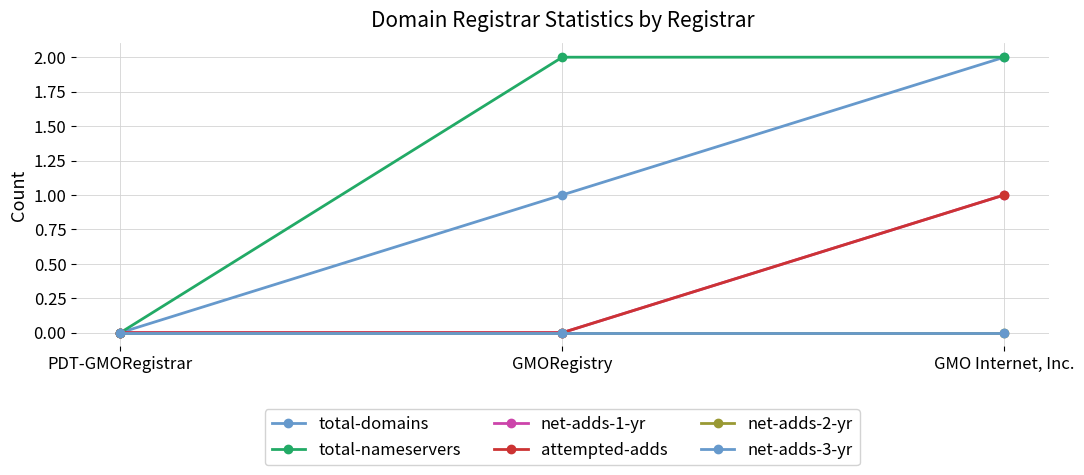

Does the chart have visible grid lines?

Yes